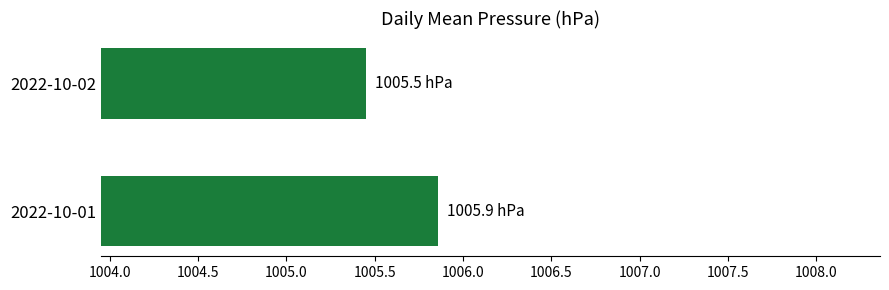

Are the bars grouped side by side (vs. stacked)?

No